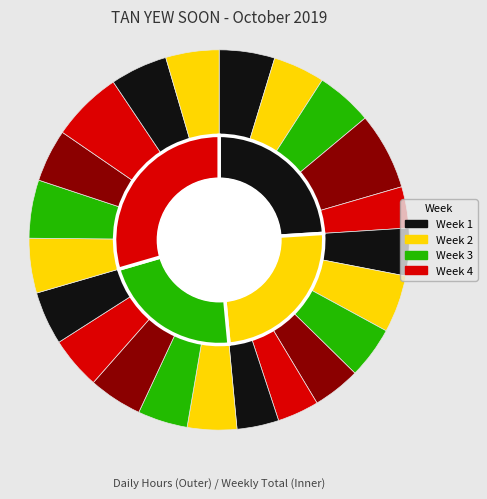

True or false: 1-Tue accounts for 5% of the total.

True